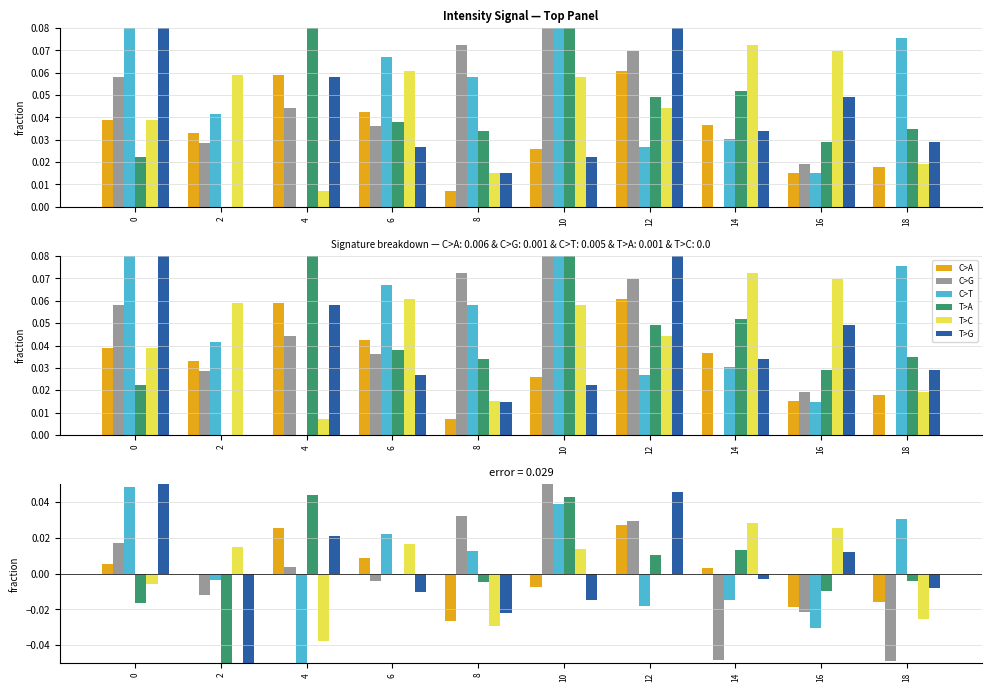

How many groups of bars are there?

10